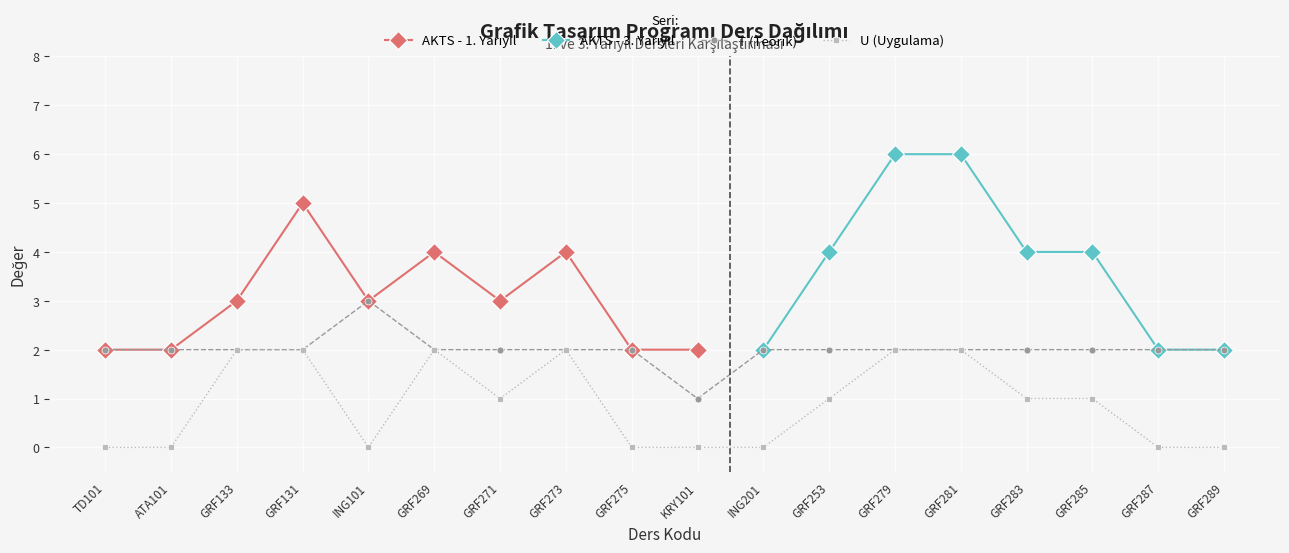

At how many categories does at least one series exceed 2?

1